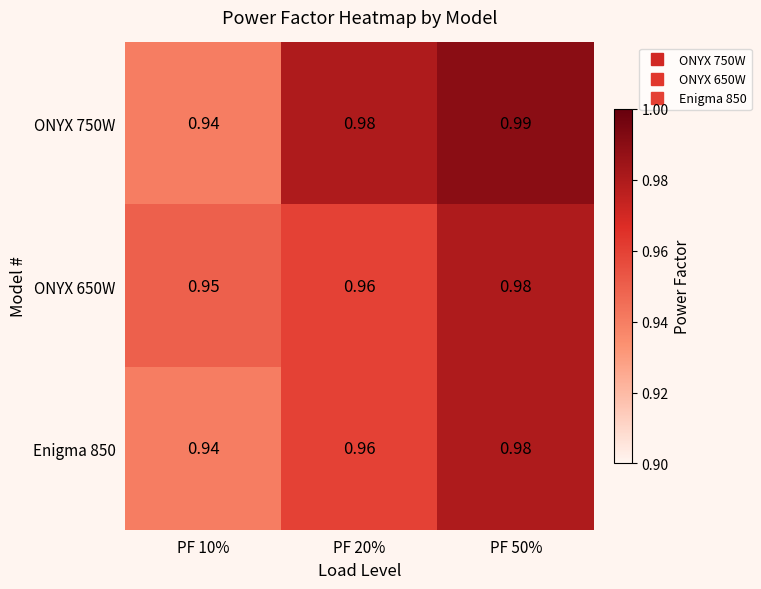

Count the number of categories in the chart.

3